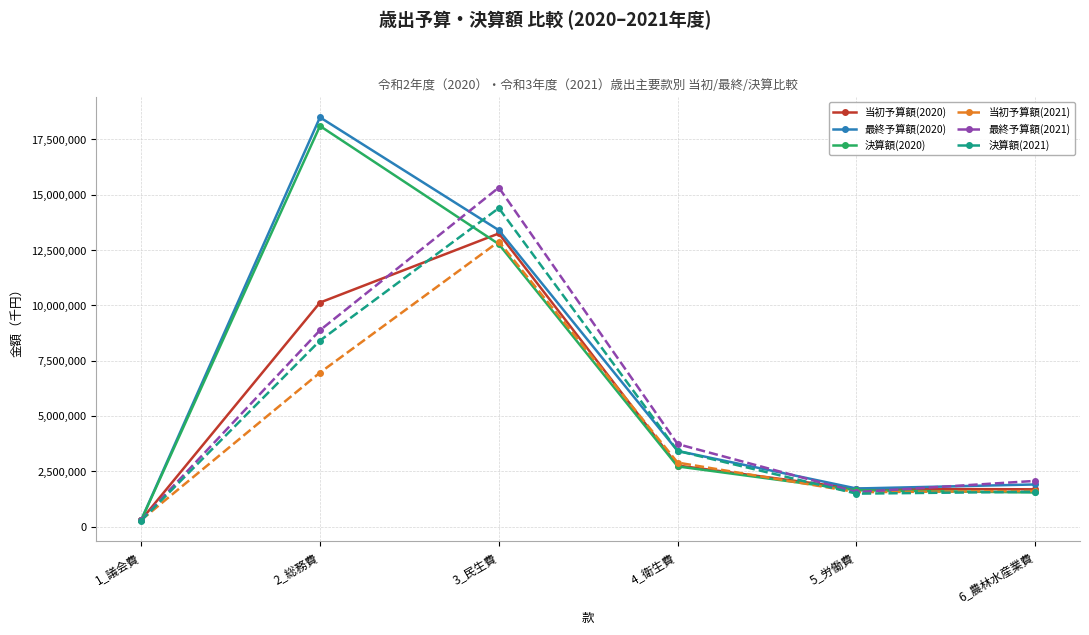

What is the difference between the highest and lowest values at 2_総務費?

11535839